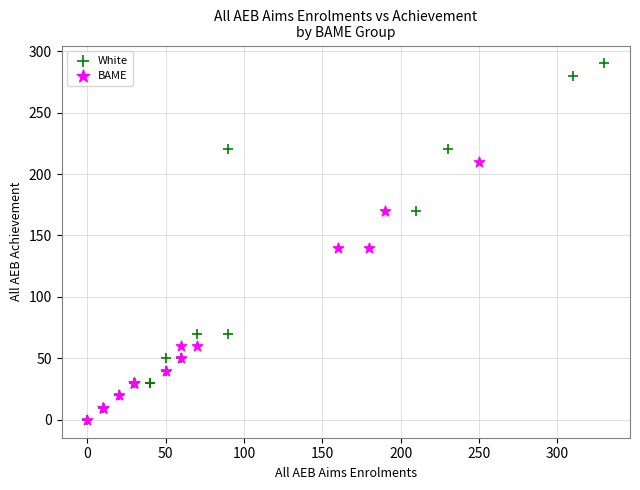

Which series has the widest spread of Y values?

White